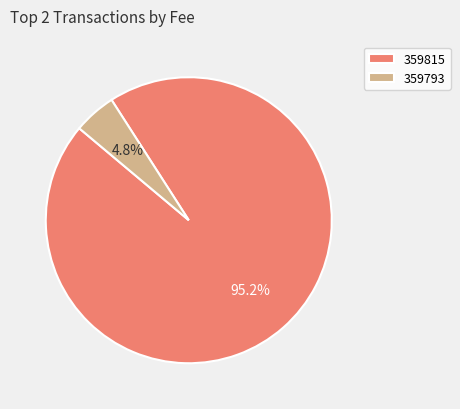

What is the smallest slice in the pie chart?

359793